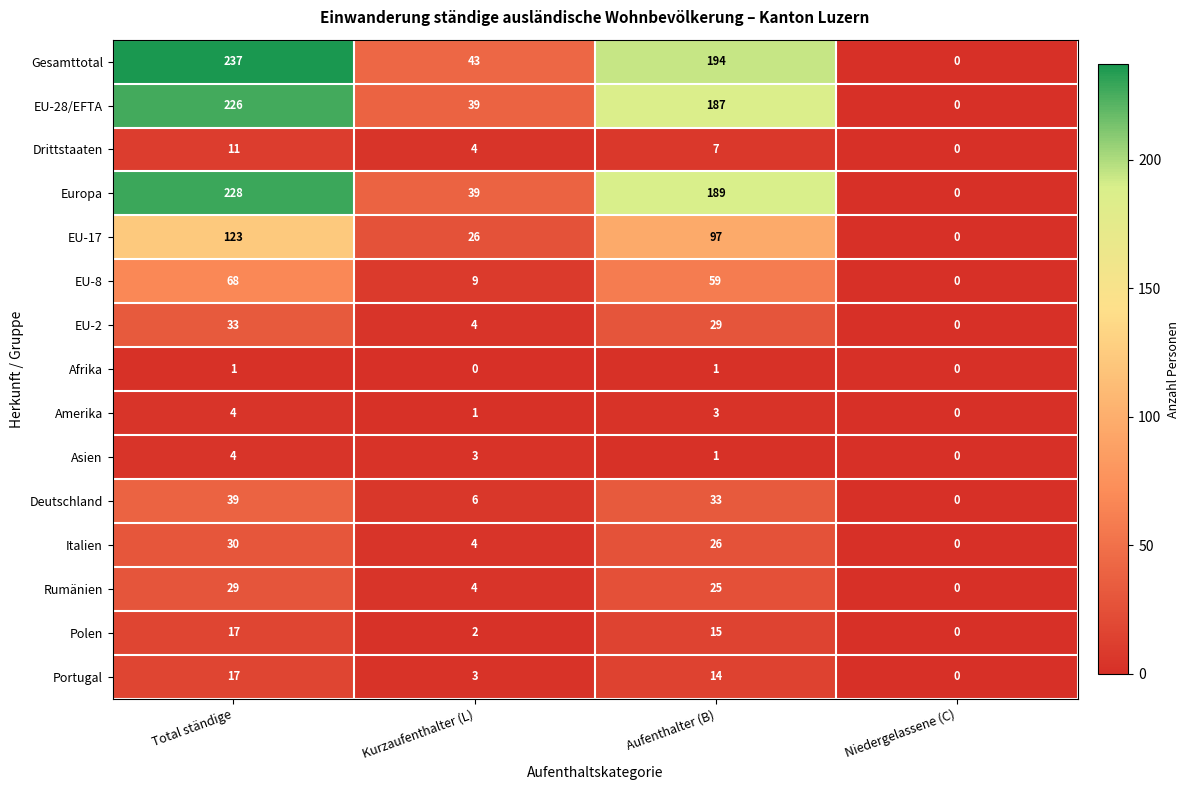

Which series has the largest total across all categories?

Gesamttotal